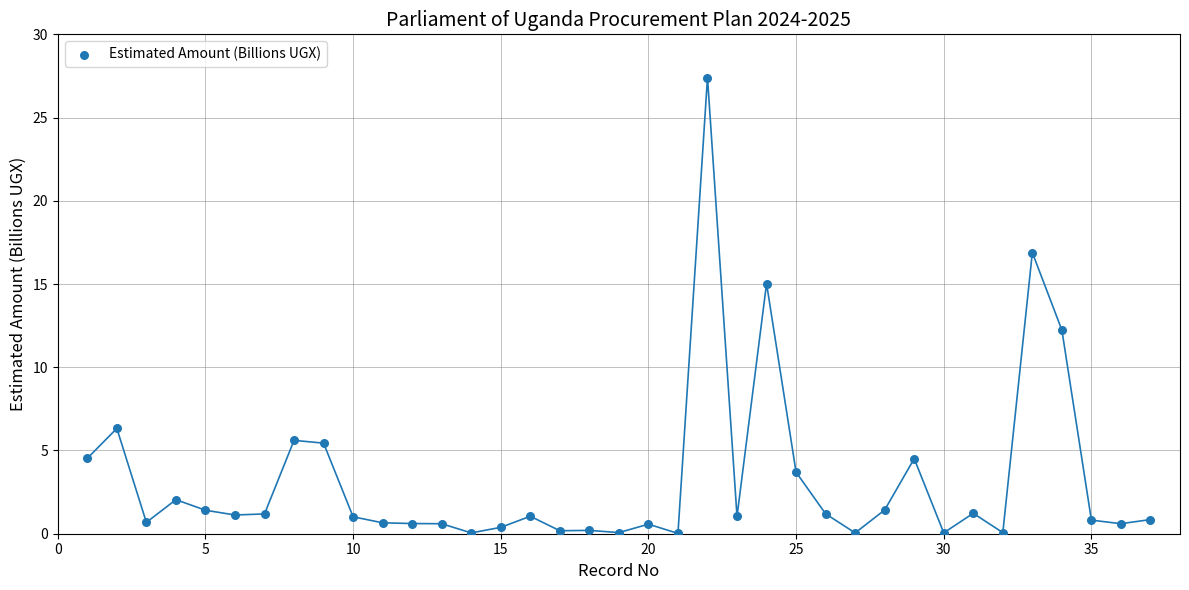

What is the range of X values (max minus min)?

36.0